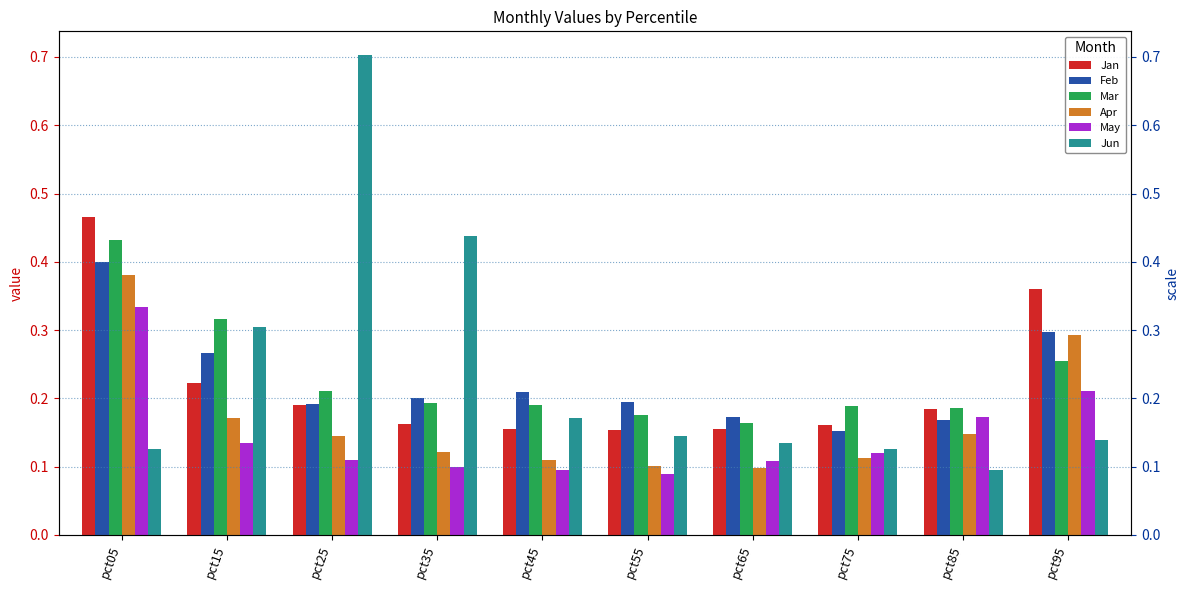

What is the smallest value displayed?

0.1